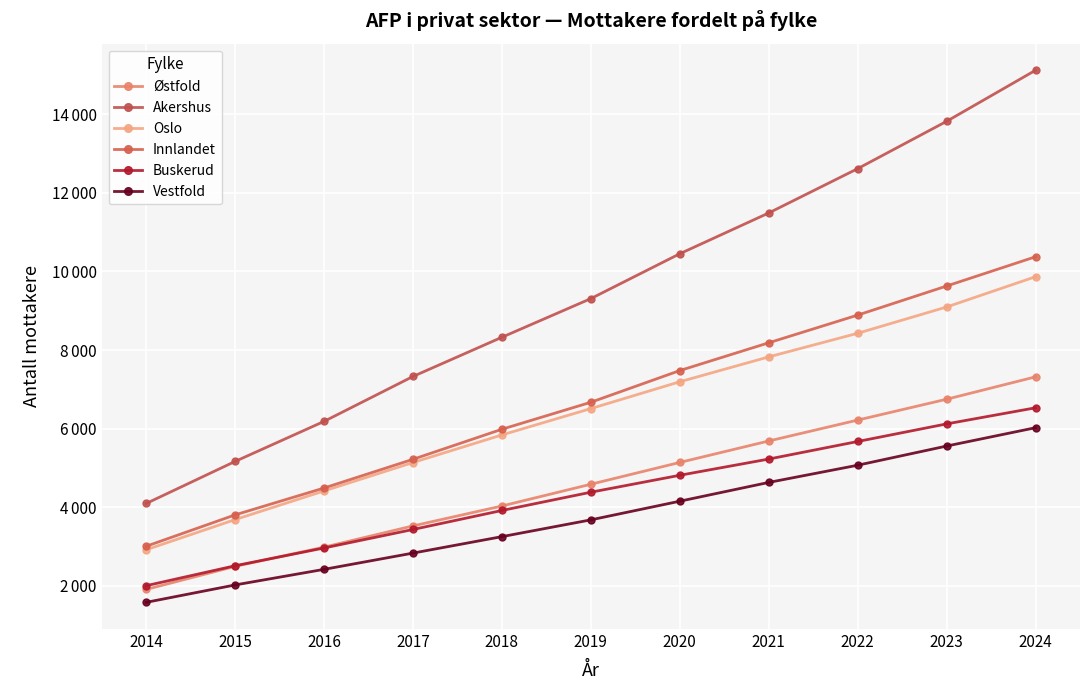

Which category has the lowest value in the Innlandet series?

2014